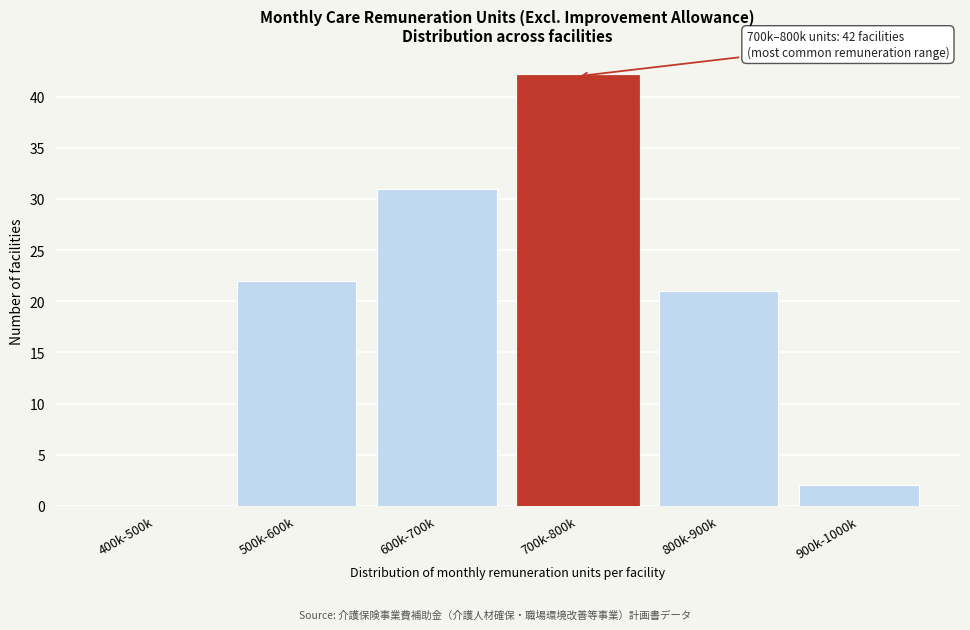

Reading left to right, transcribe all the data shown in this chart.

400k-500k=0	500k-600k=22	600k-700k=31	700k-800k=42	800k-900k=21	900k-1000k=2